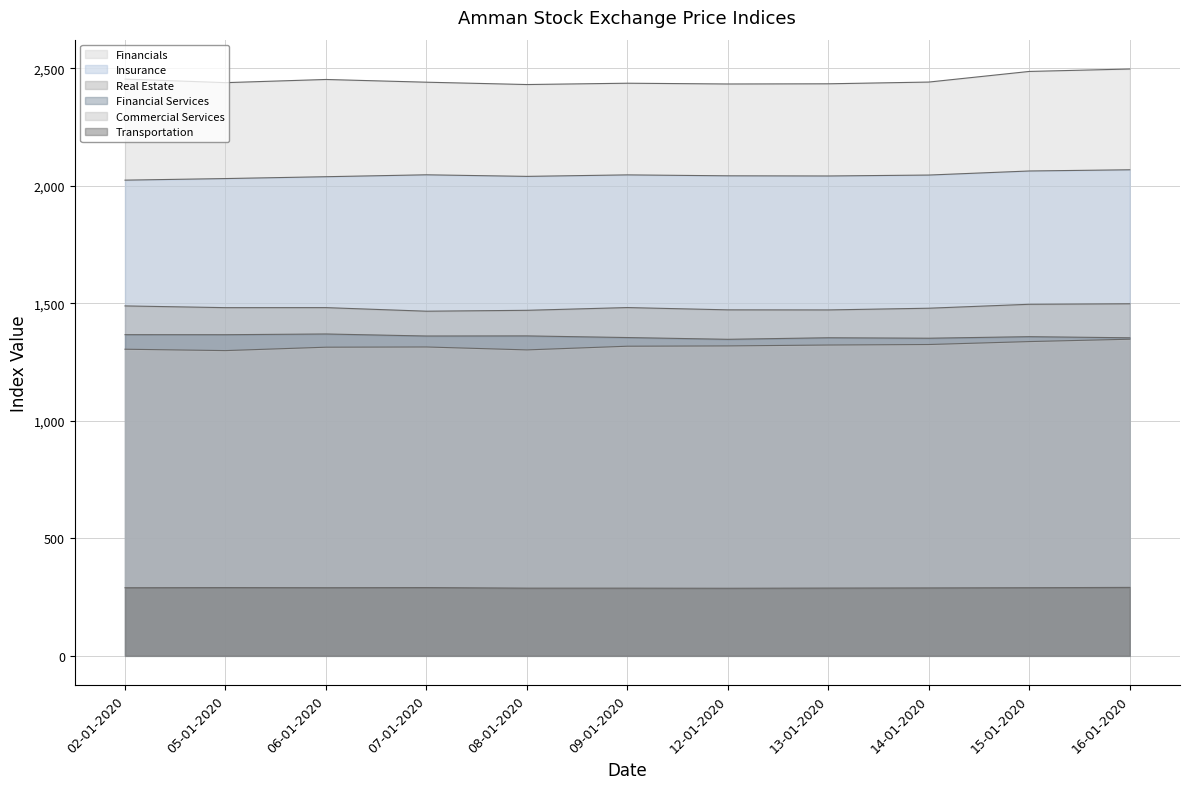

What is the total value across all series at 16-01-2020?

9057.4